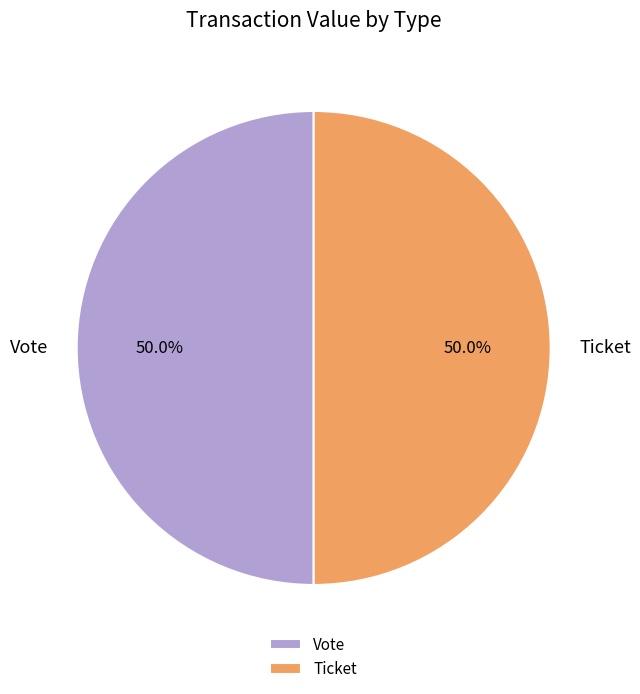

What portion of the pie excludes Ticket?

50.0%